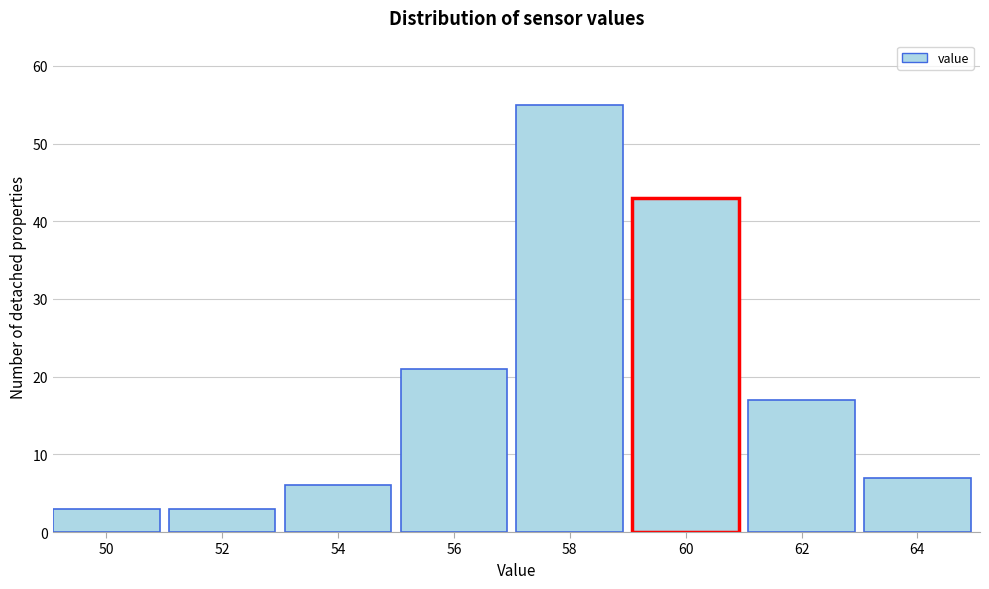

Reading left to right, what are all the values shown in this chart?

3	3	6	21	55	43	17	7